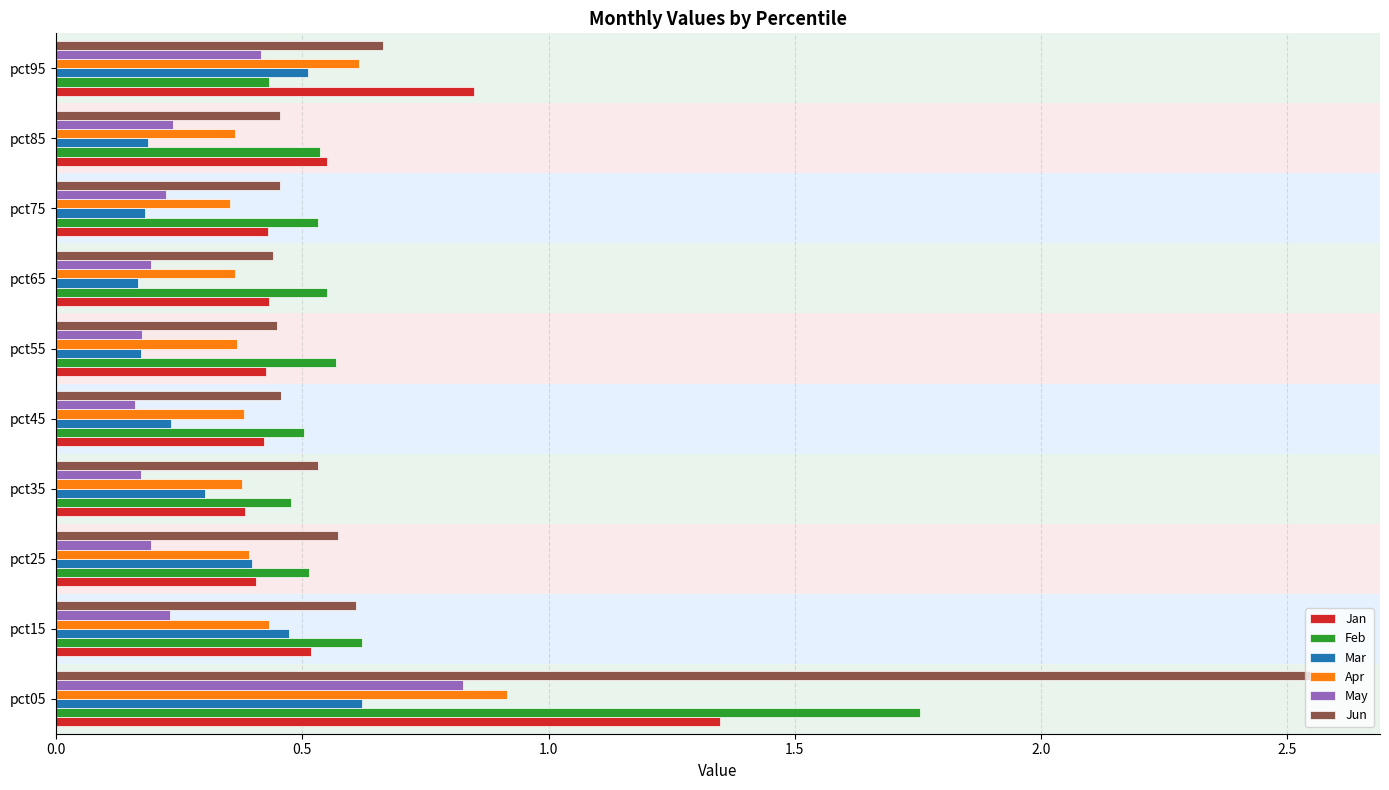

Which series has the largest range (max minus min)?

Jun